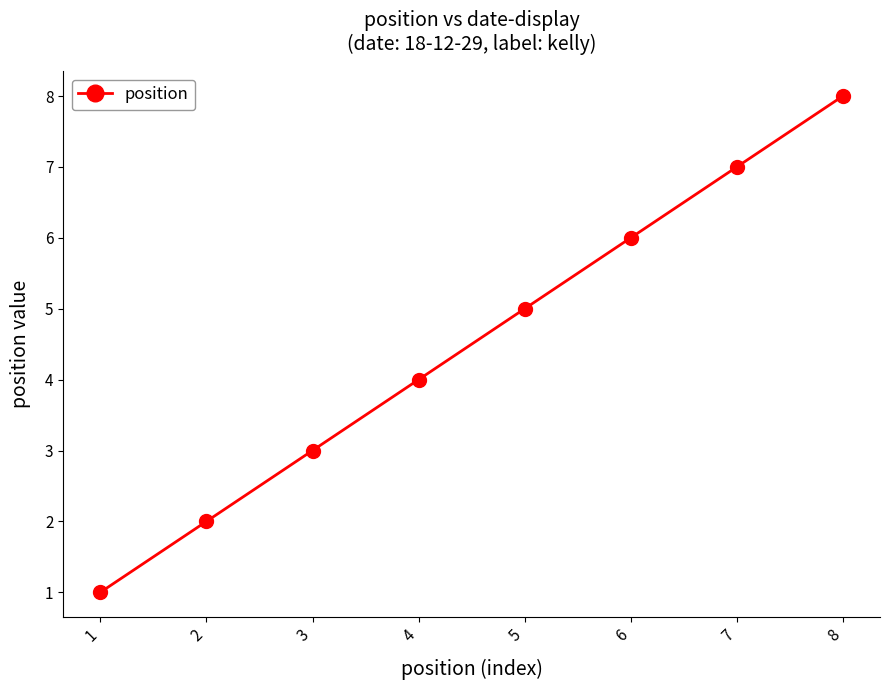

Count the number of categories in the chart.

8